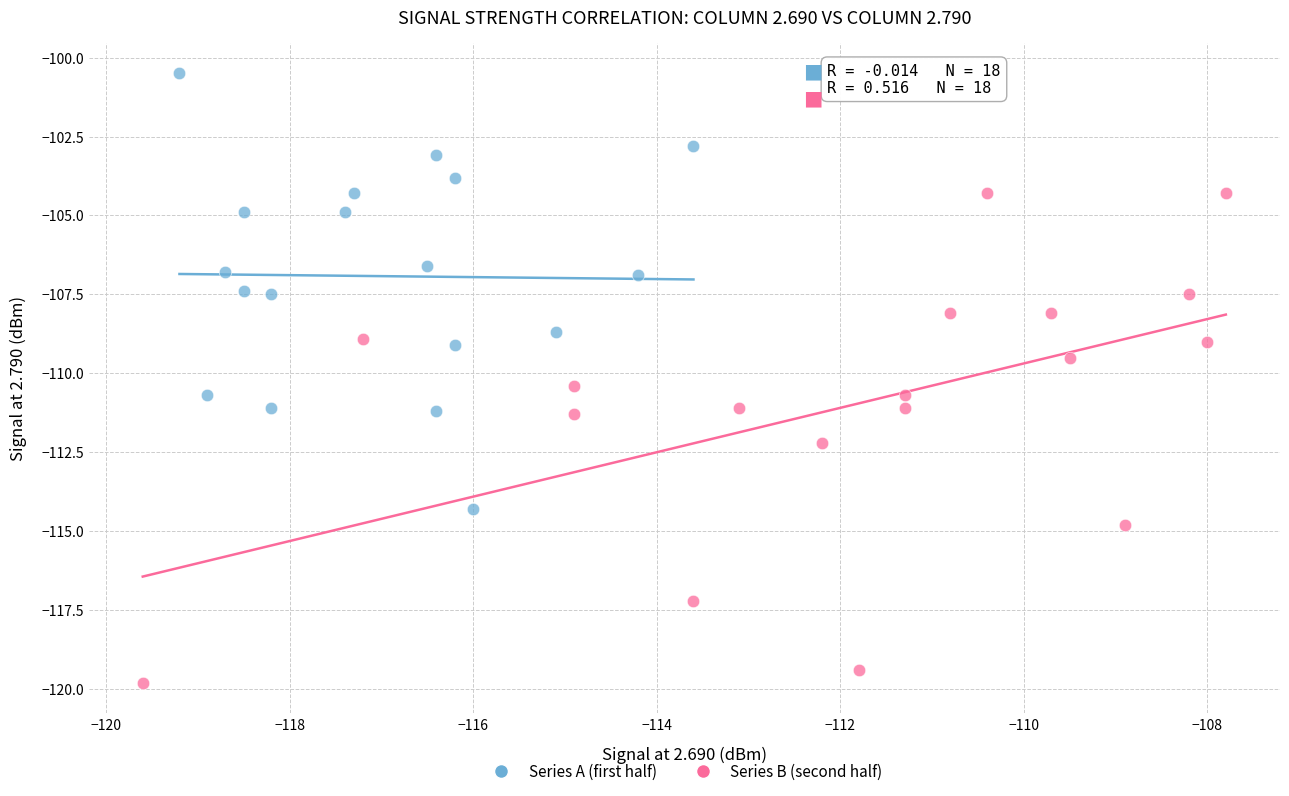

Which series has the widest spread of Y values?

Series B (second half)